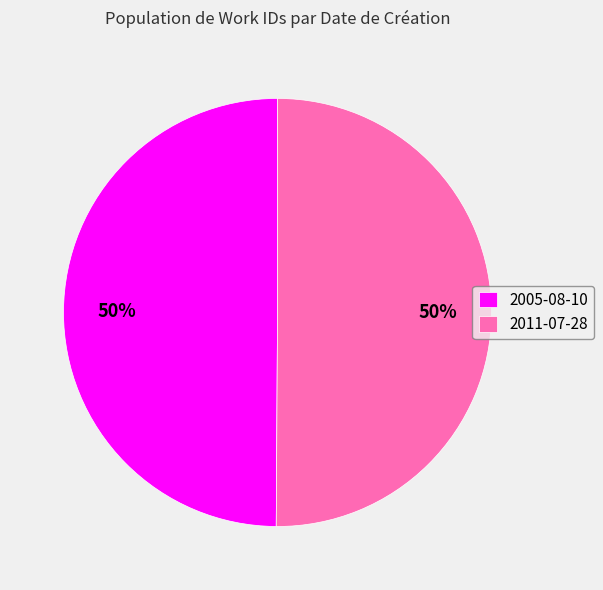

Count the number of slices in the pie.

2